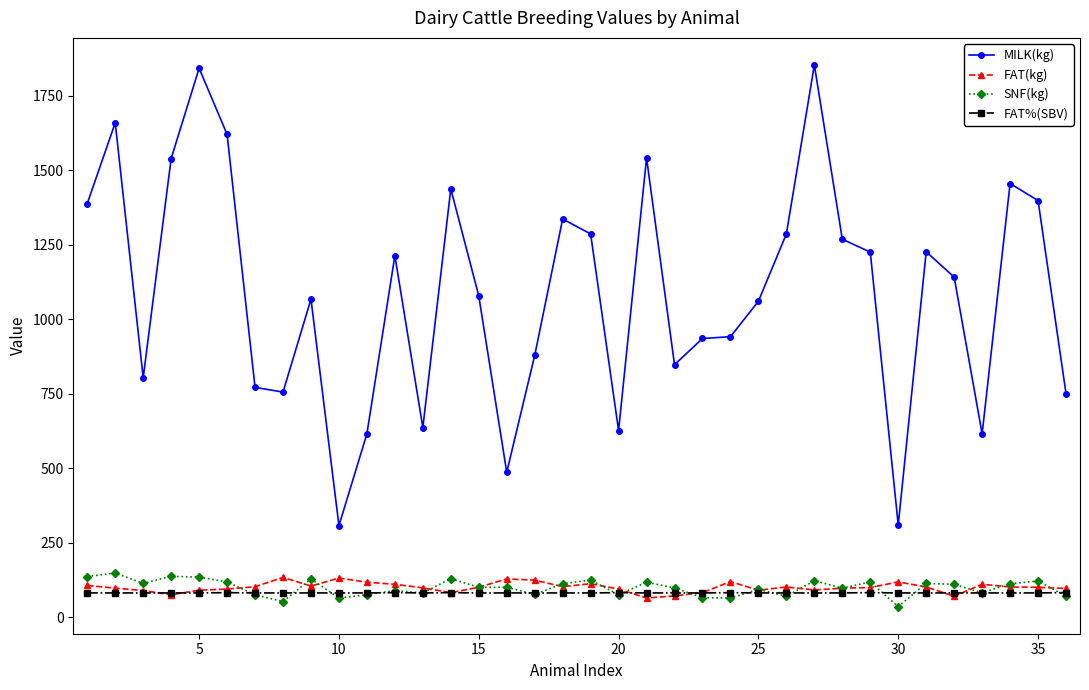

Which series has the largest range (max minus min)?

MILK(kg)